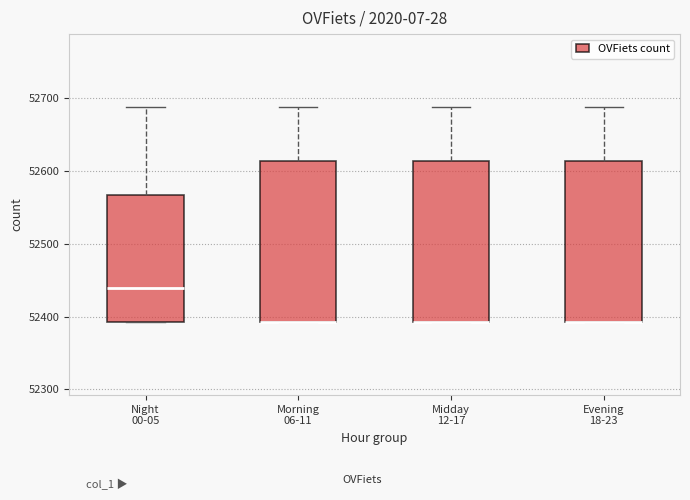

Reading left to right, transcribe this box plot: for each box, give where its median line is, the range the box spans, and where its two whiskers end, as read against the y-axis. The values are not printed on the chart, so give them approximately, as read against the axis.

Night 00-05: median 52440, box 52390 to 52570, whiskers 52390 to 52690
Morning 06-11: median 52390 (drawn on the box's lower edge), box 52390 to 52610, whiskers 52390 to 52690
Midday 12-17: median 52390 (drawn on the box's lower edge), box 52390 to 52610, whiskers 52390 to 52690
Evening 18-23: median 52390 (drawn on the box's lower edge), box 52390 to 52610, whiskers 52390 to 52690